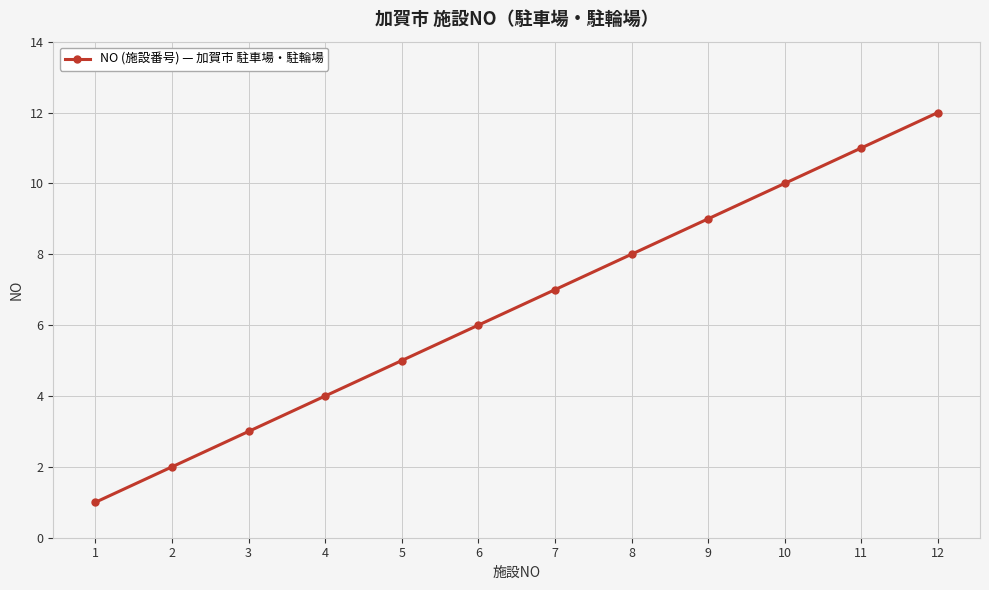

Which label corresponds to the smallest value in the chart?

1